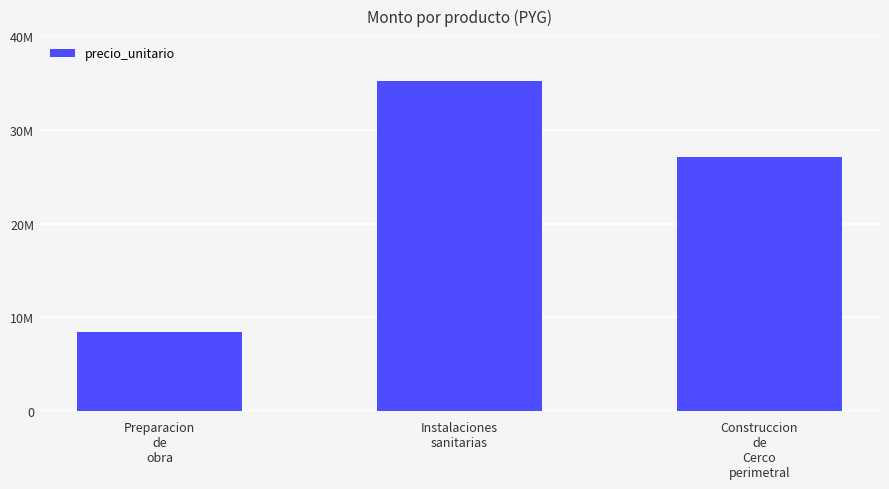

Reading right to left, list all the values displayed in this chart.

27148500	35200000	8400000